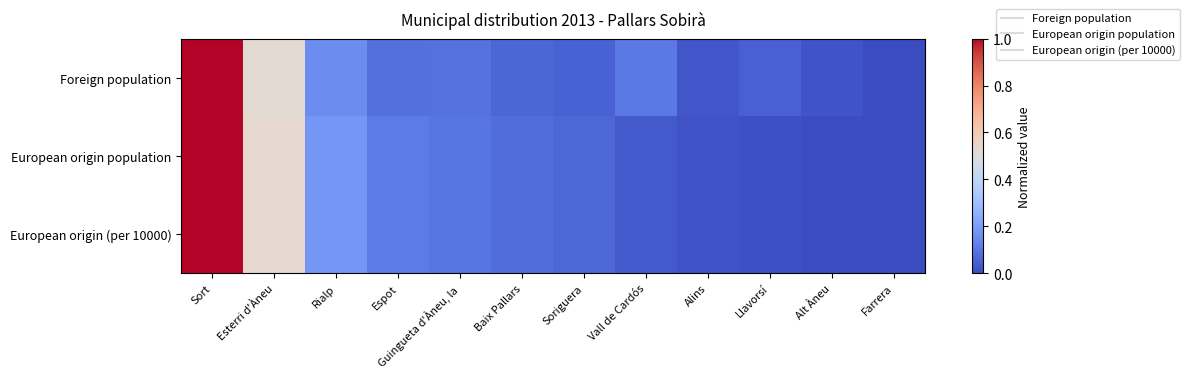

Which series has the largest total across all categories?

Foreign population